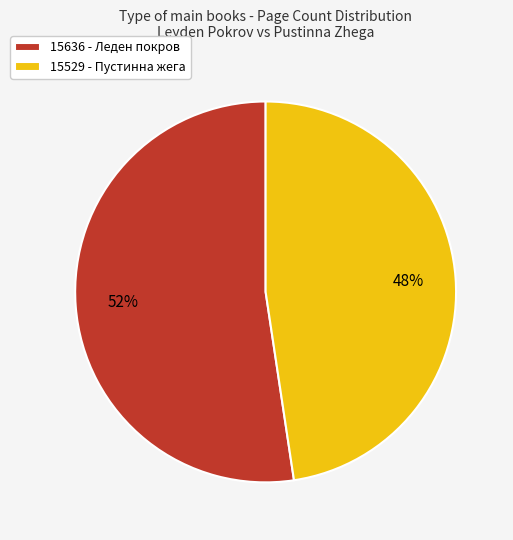

What is the ratio of the value at 15636 - Леден покров to the value at 15529 - Пустинна жега?

1.1